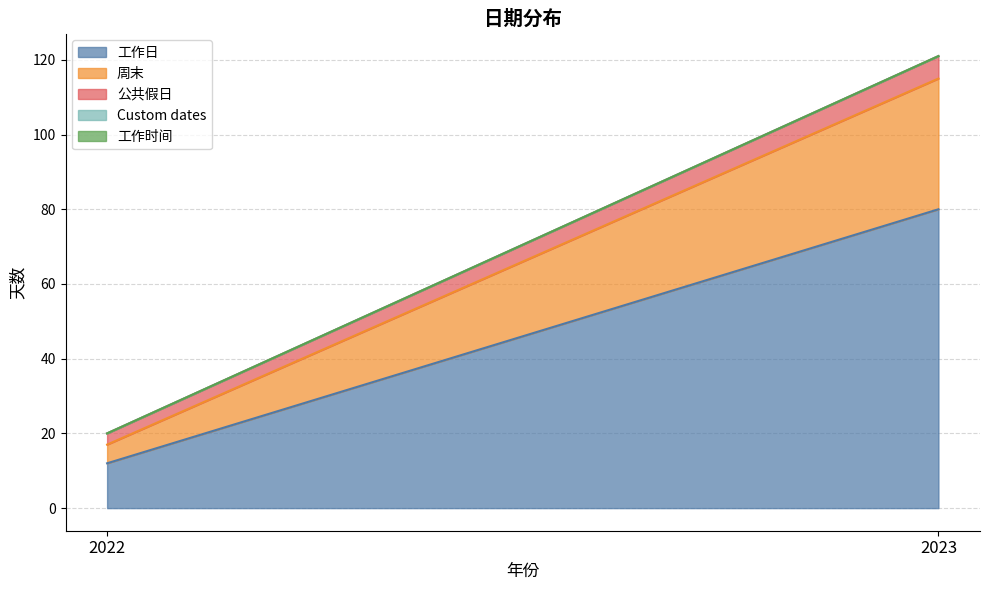

How many data points in 工作日 are less than 80?

1